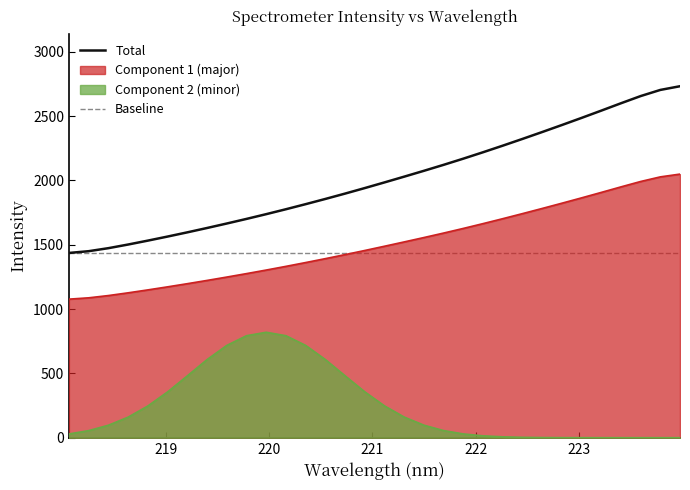

Rank the categories by value from lowest to highest.

218.0596, 218.2508, 218.442, 218.6332, 218.8244, 219.0156, 219.2067, 219.3979, 219.589, 219.7801, 219.9712, 220.1623, 220.3533, 220.5444, 220.7354, 220.9264, 221.1174, 221.3083, 221.4993, 221.6902, 221.8812, 222.0721, 222.263, 222.4538, 222.6447, 222.8355, 223.0264, 223.2172, 223.408, 223.5987, 223.7895, 223.9802